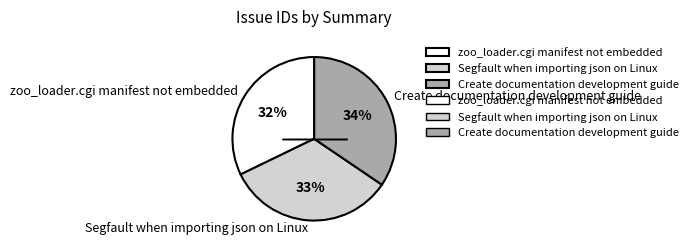

Does zoo_loader.cgi manifest not embedded represent more than half of the total?

No